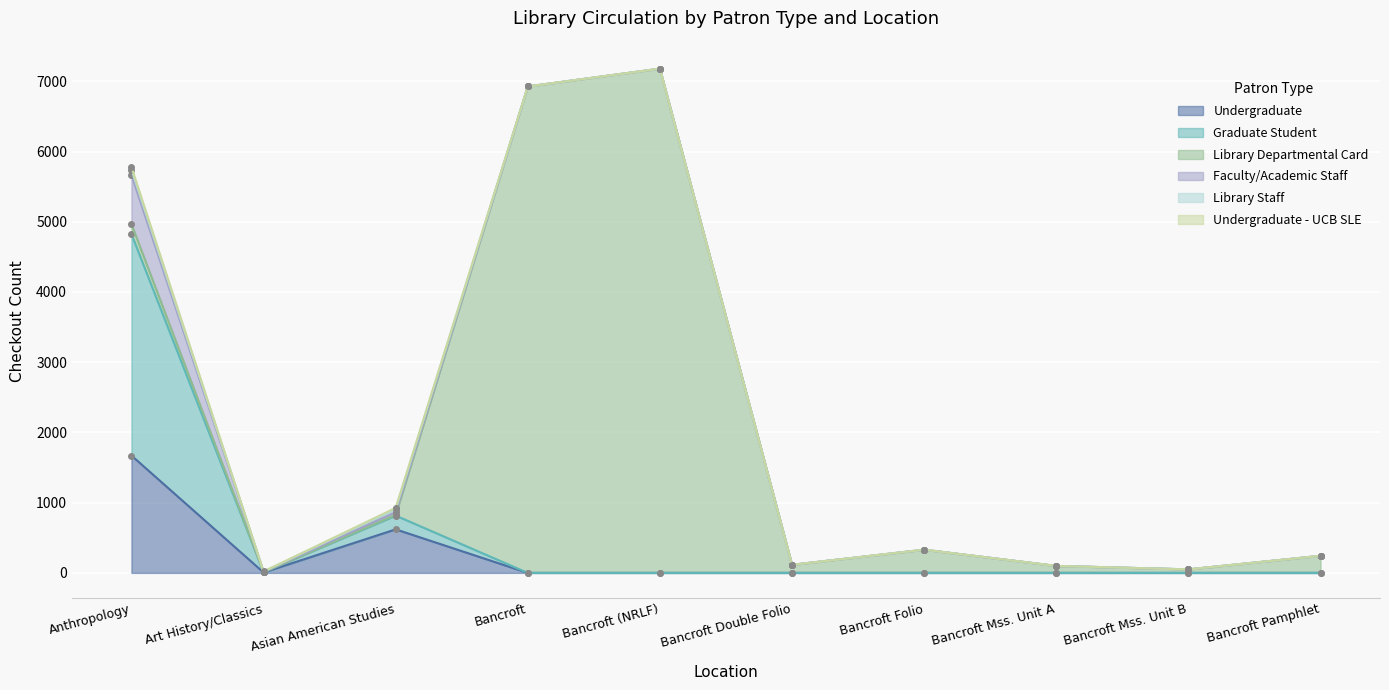

At Art History/Classics, list the series in order from smallest to largest.

Library Departmental Card, Undergraduate - UCB SLE, Graduate Student, Library Staff, Undergraduate, Faculty/Academic Staff